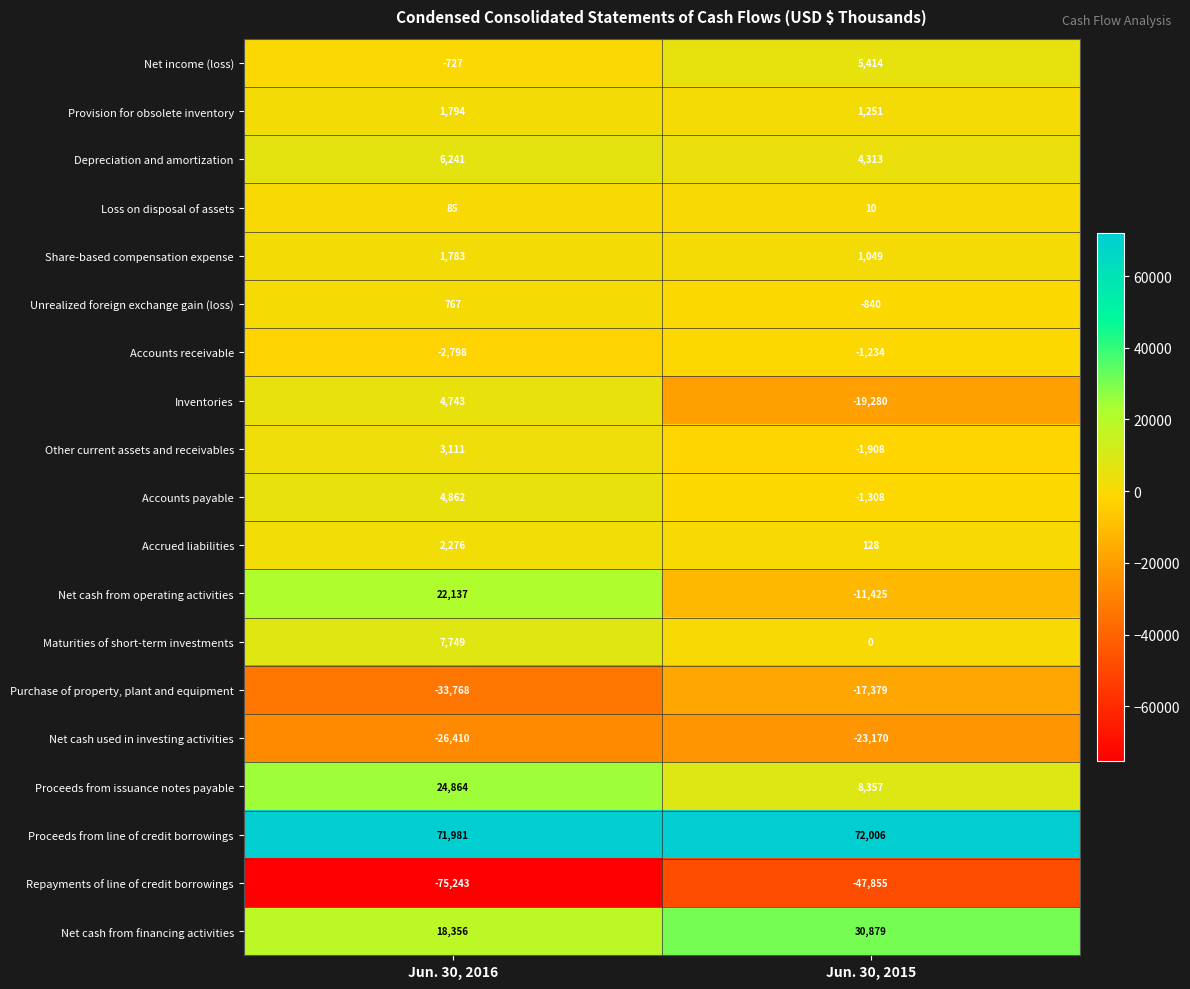

How many data points does each series have?

2